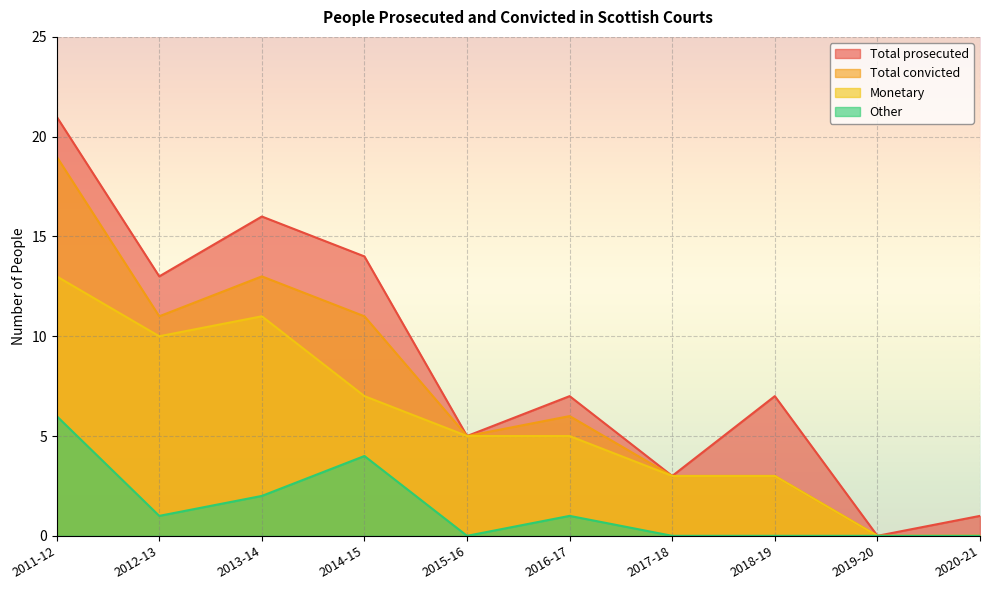

True or false: Total prosecuted and Total convicted intersect in this chart.

False